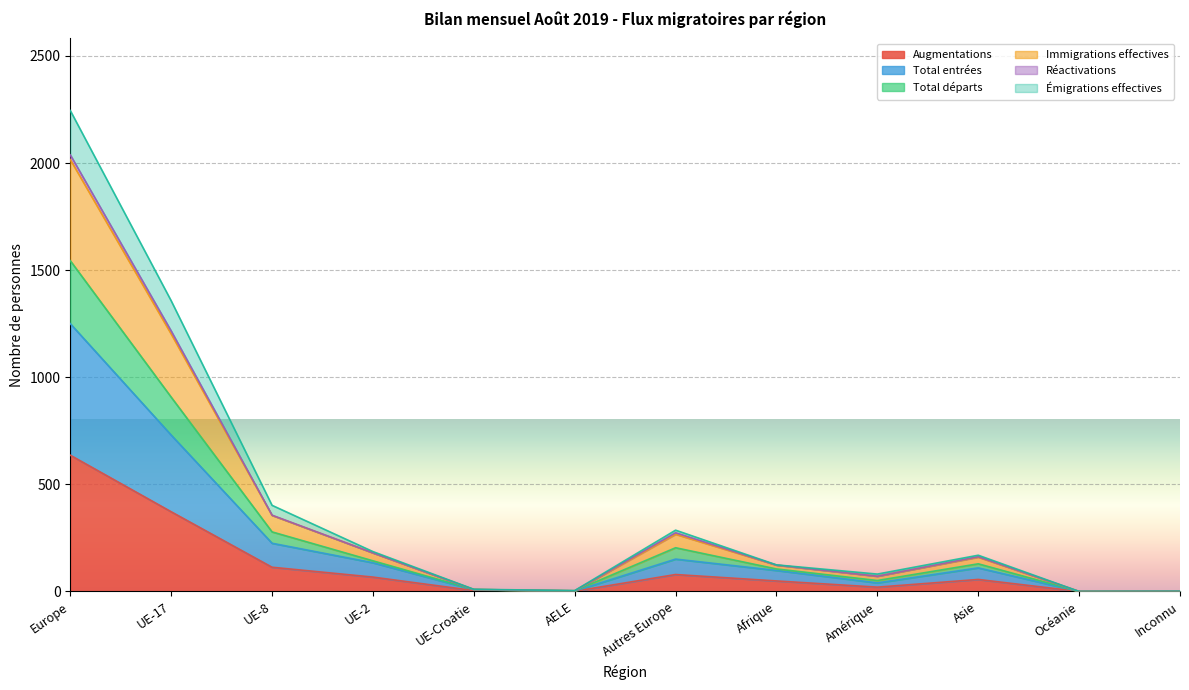

List the labels in order of Total entrées value, largest first.

Europe, UE-17, UE-8, Autres Europe, UE-2, Asie, Afrique, Amérique, UE-Croatie, AELE, Océanie, Inconnu